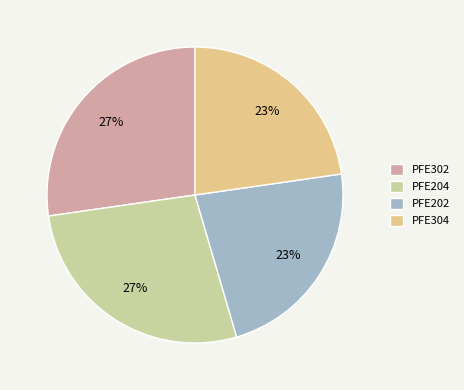

The PFE204 slice represents 17% of the pie. True or false?

False